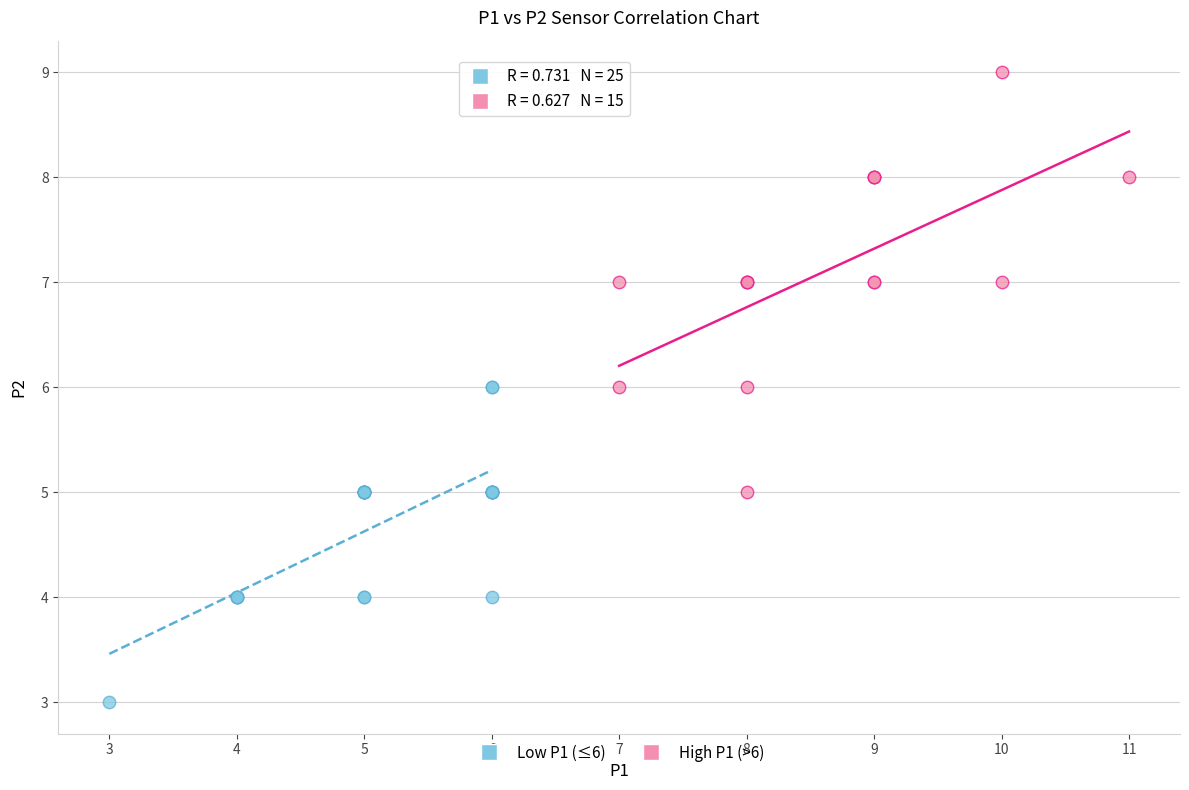

Which series contains the lowest Y value?

Low P1 (≤6)